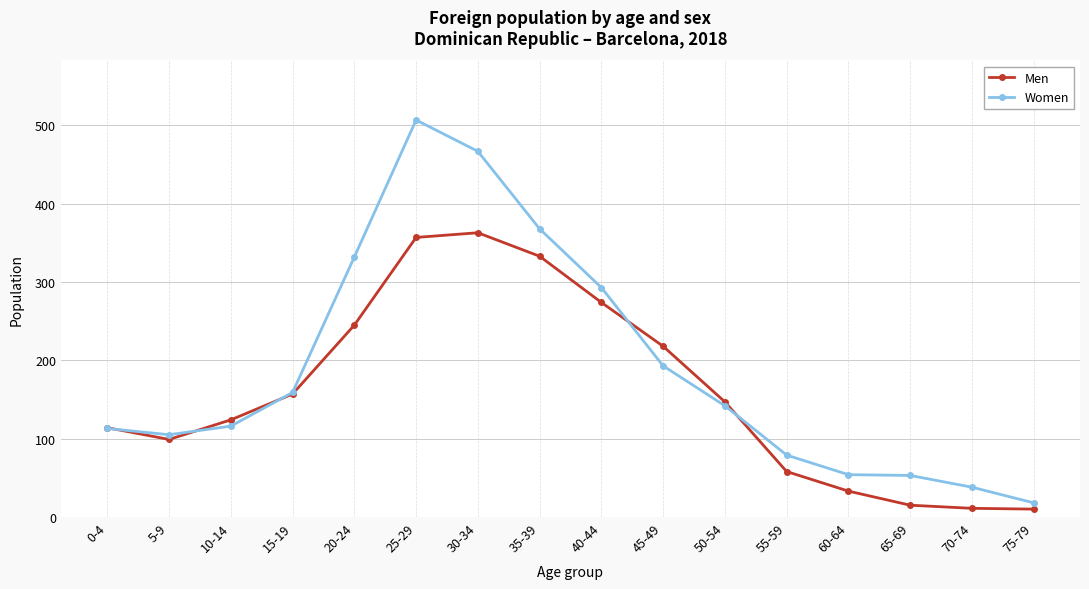

At how many categories does at least one series exceed 290?

5